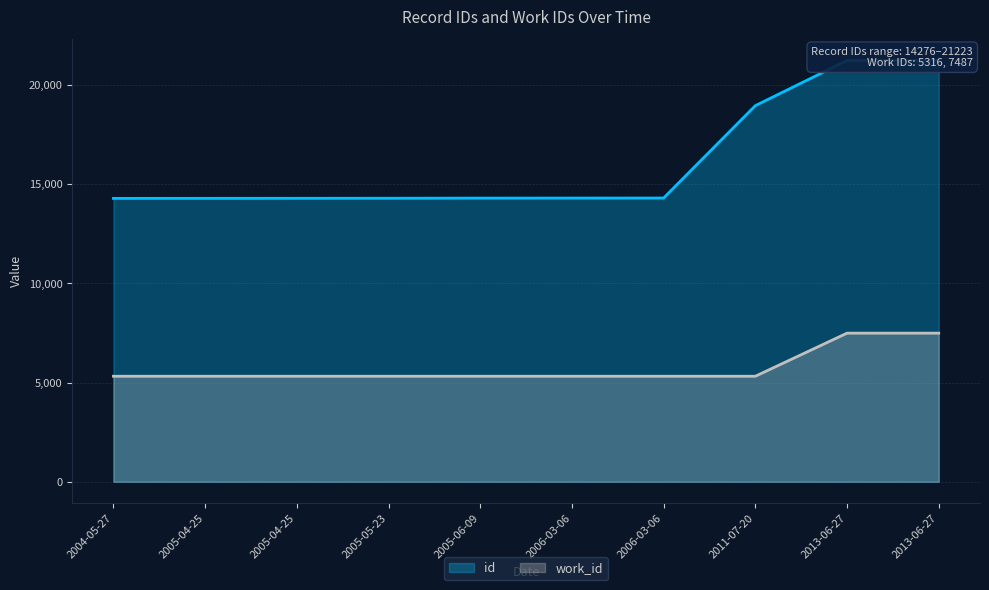

What is the difference between the highest and lowest values at 2005-04-25?

8962